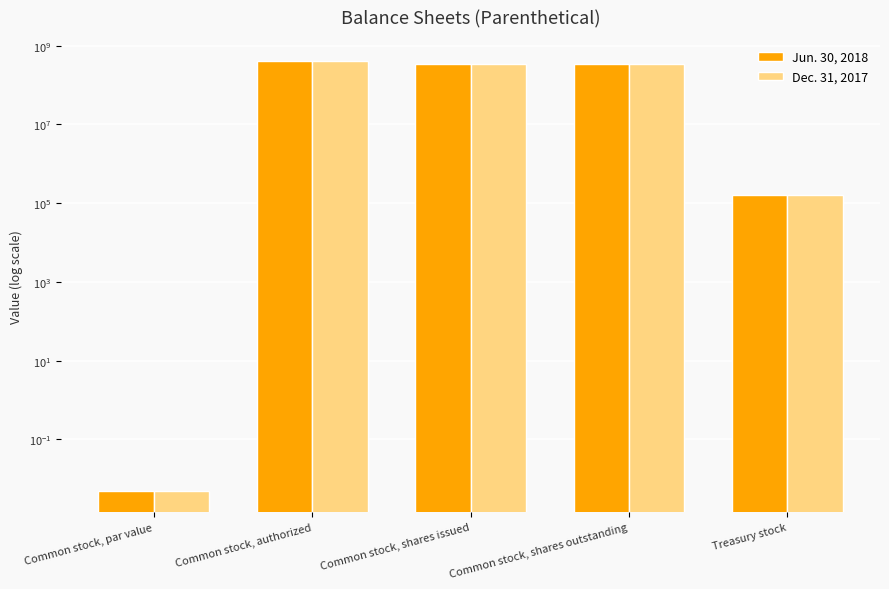

What is the total value across all series at Common stock, shares issued?

669732294.0